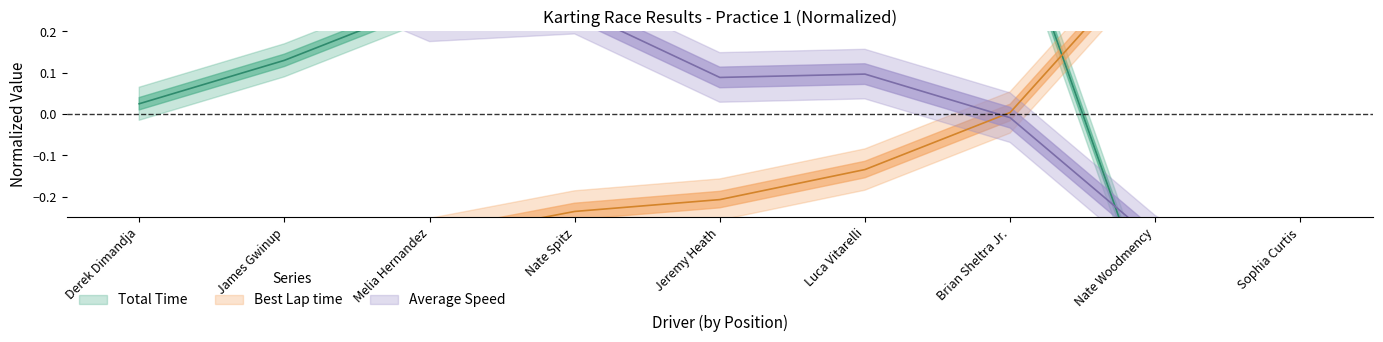

What is the value of the Total Time point at the 4th from the left?

0.3